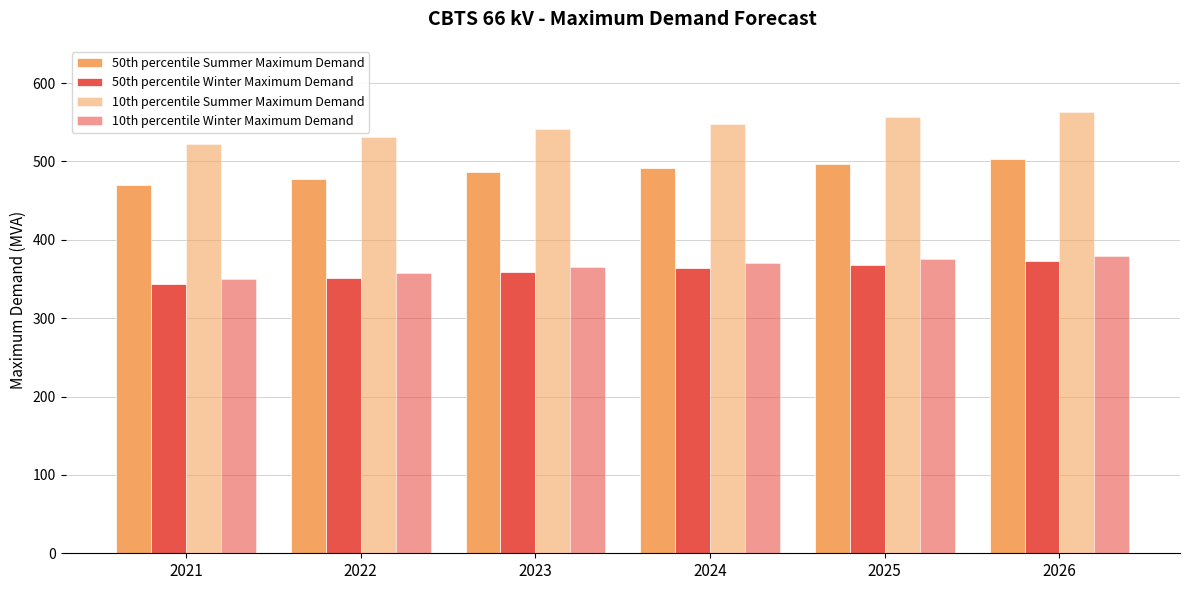

List the labels in order of 10th percentile Winter Maximum Demand value, largest first.

2026, 2025, 2024, 2023, 2022, 2021